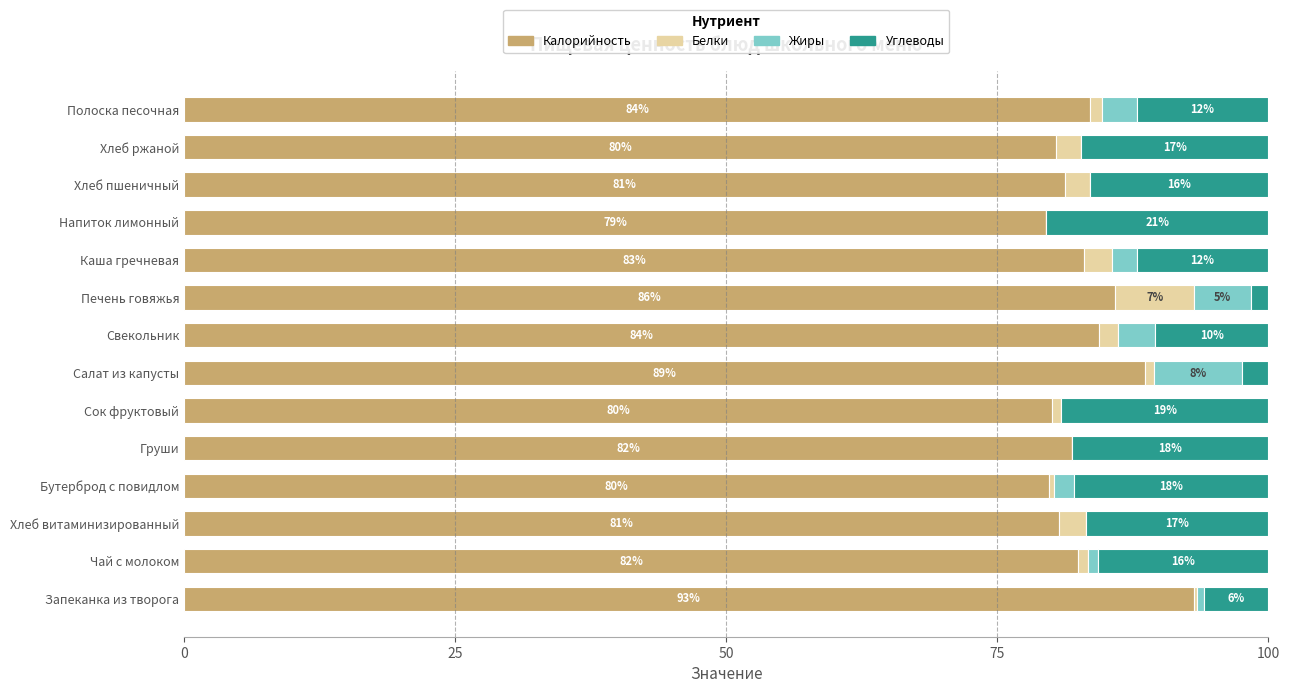

What is the total value across all series at Сок фруктовый?

100.0